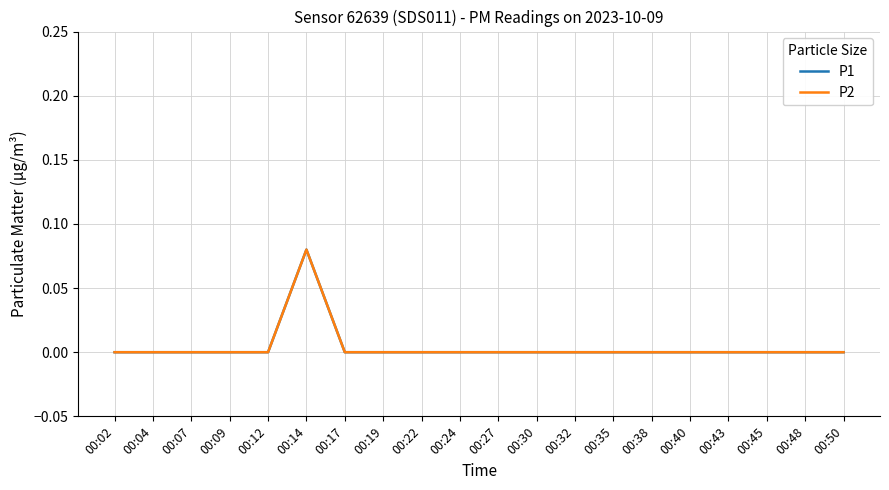

At how many categories does at least one series exceed 0?

1